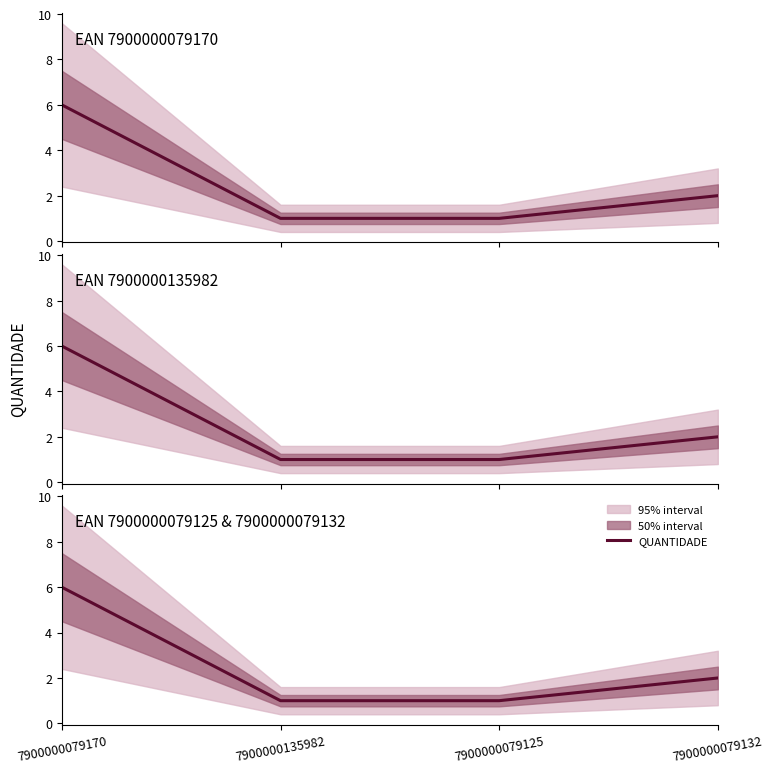

What is the change in value from 7900000079170 to 7900000079132?

-4